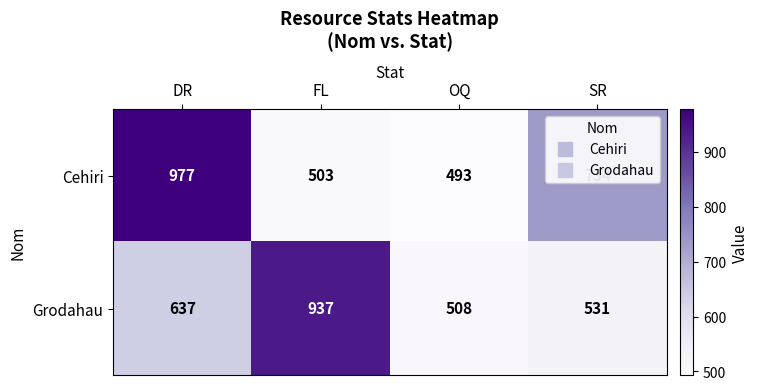

Is it true that Grodahau equals 937 at FL?

True